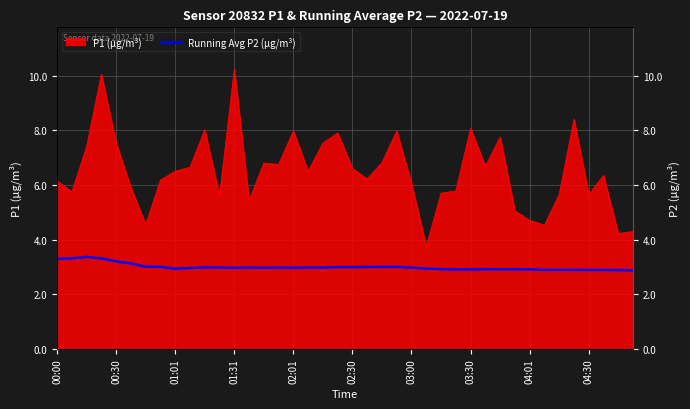

Which has a higher value, 34 or 12?

12